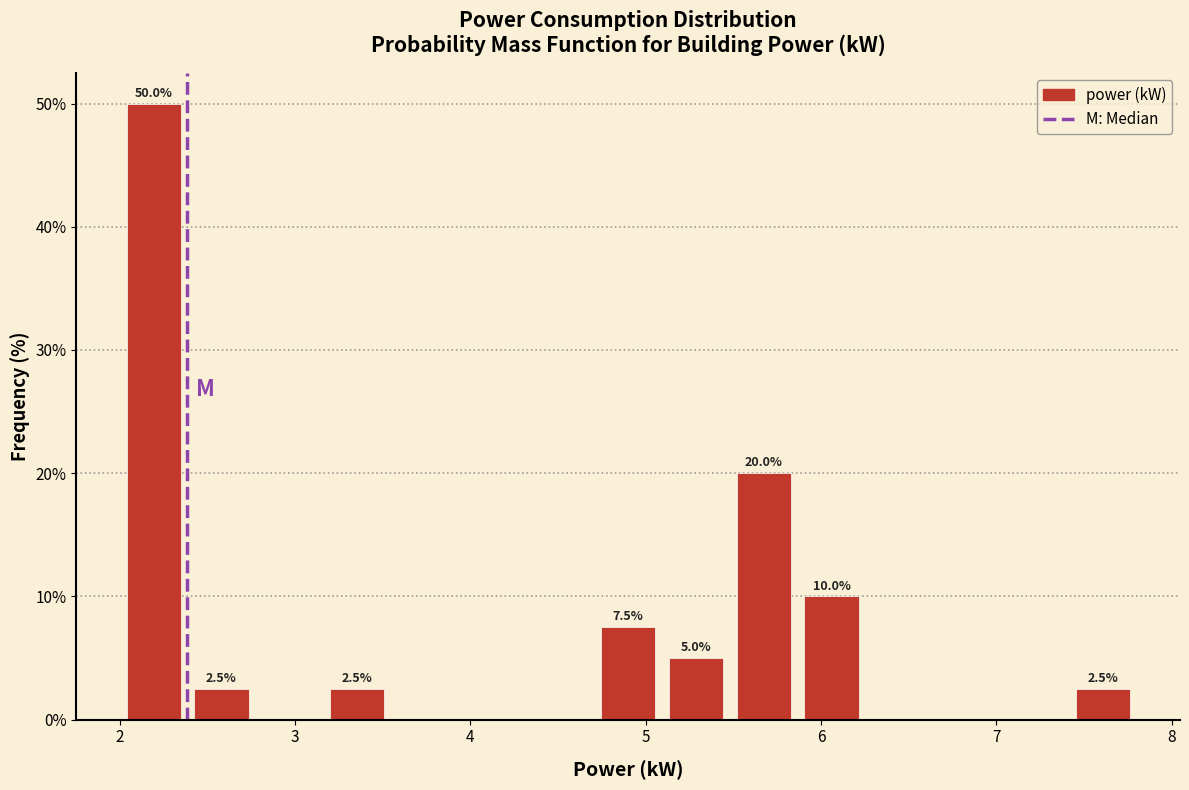

Around what value on the x-axis is the tallest bar? Give the approximate position of its centre, as read against the axis.

2.2